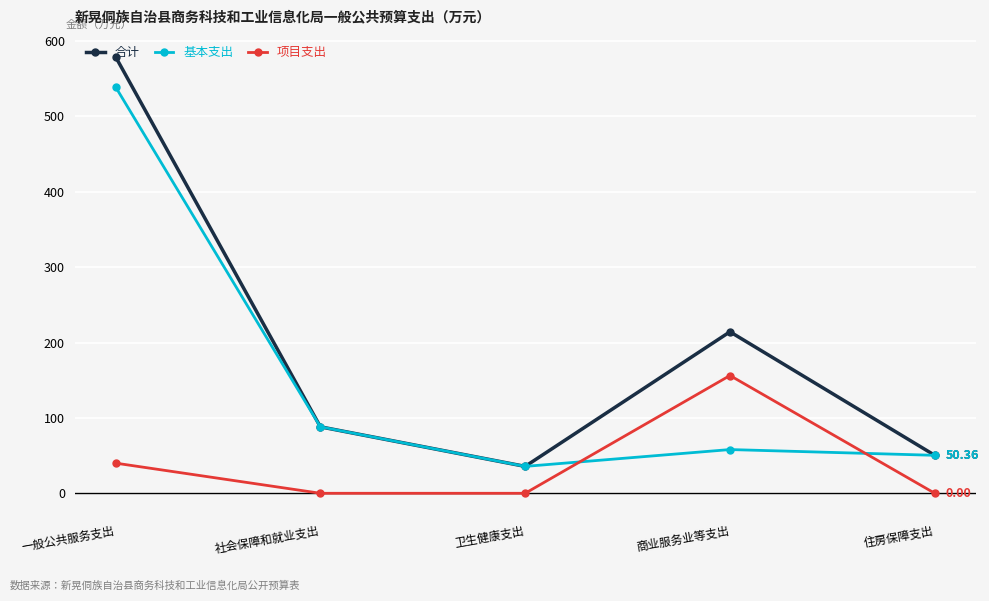

What position from the right is 社会保障和就业支出?

4